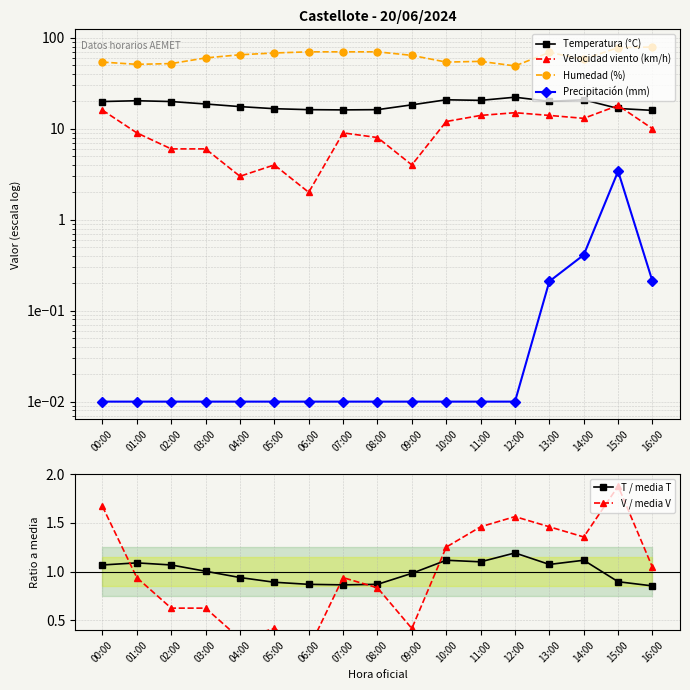

The value of V / media V at 01:00 is 0.6. True or false?

False